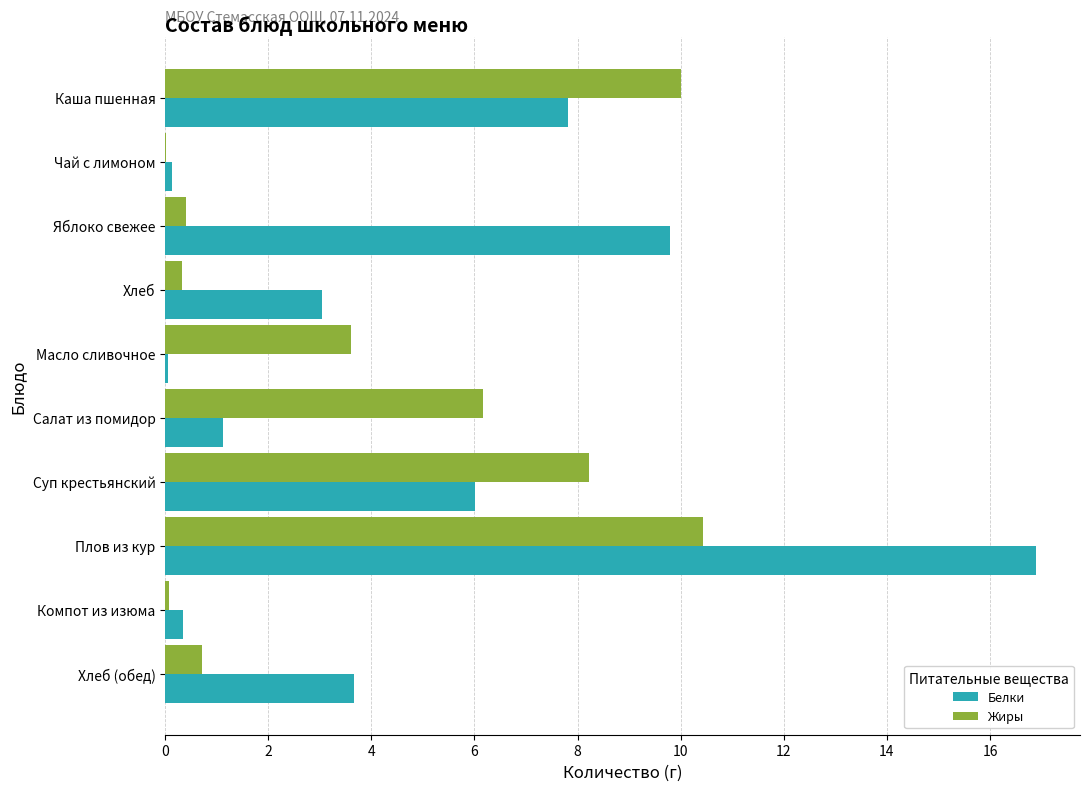

The Жиры series shows 6.2 at Салат из помидор. True or false?

True